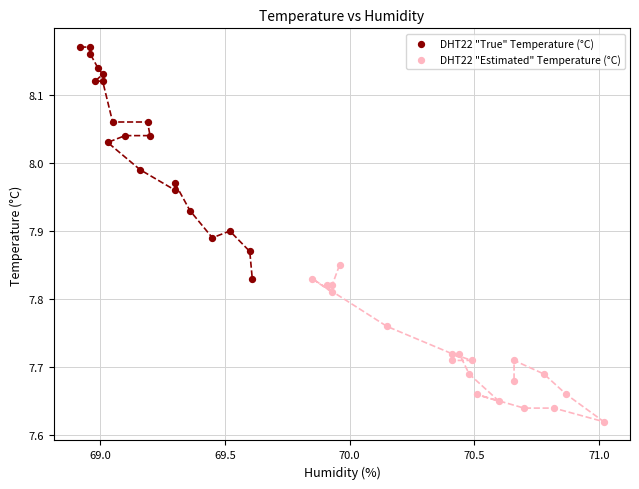

Which series reaches the maximum Y coordinate?

DHT22 "True" Temperature (°C)